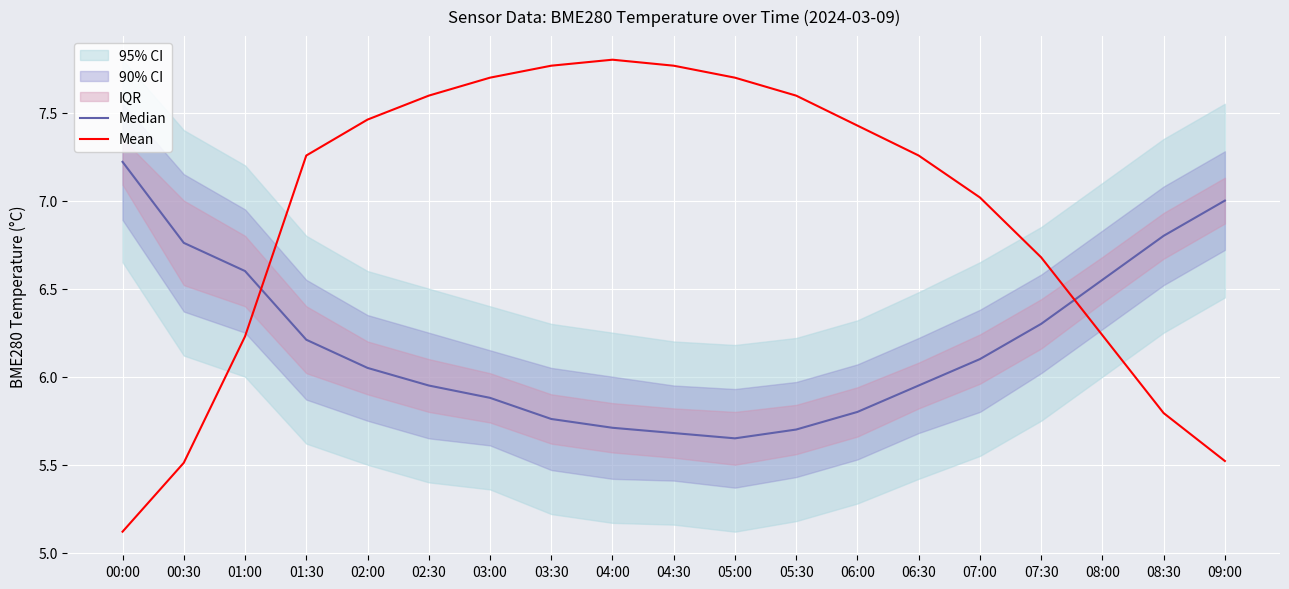

What is the label of the 8th point from the right?

05:30